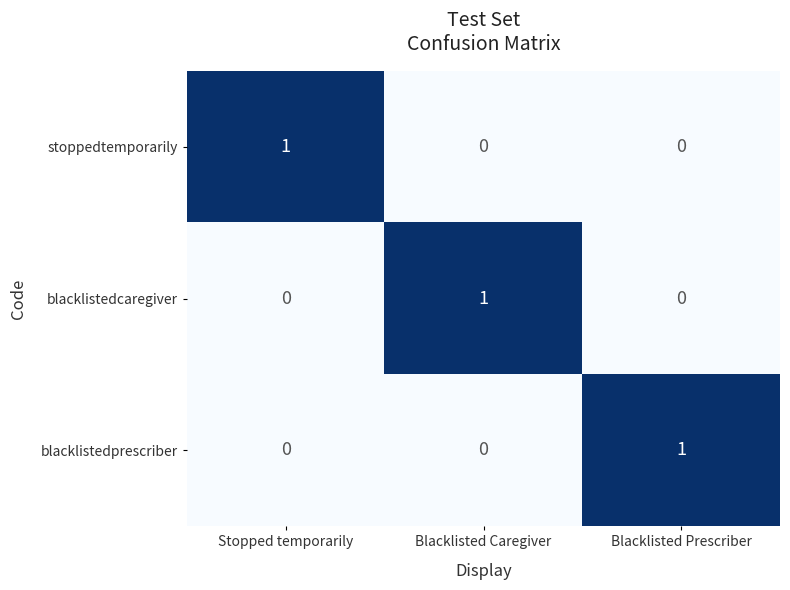

At how many categories does at least one series exceed 0?

3